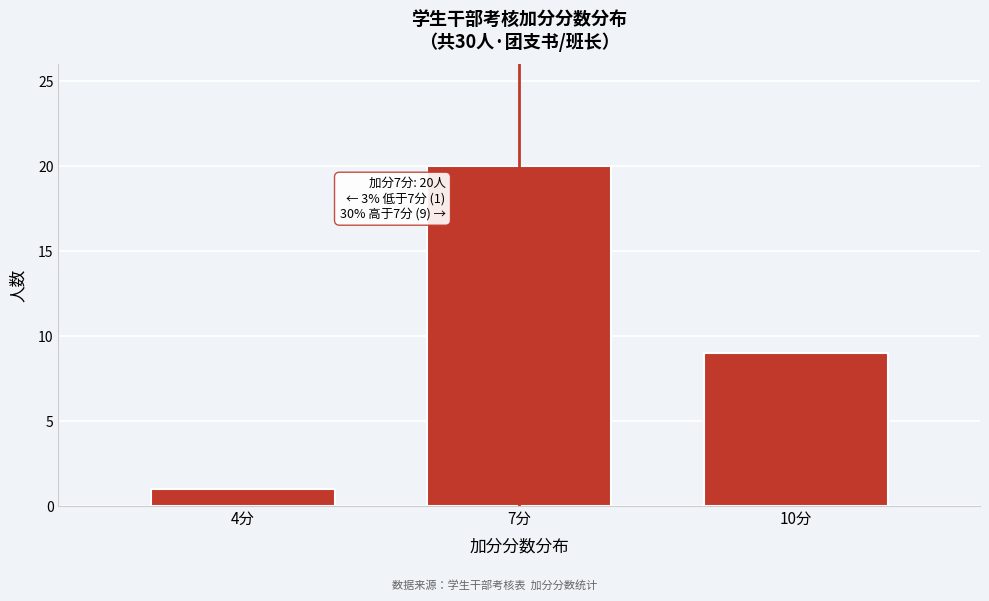

Reading left to right, transcribe all the data shown in this chart.

1	20	9